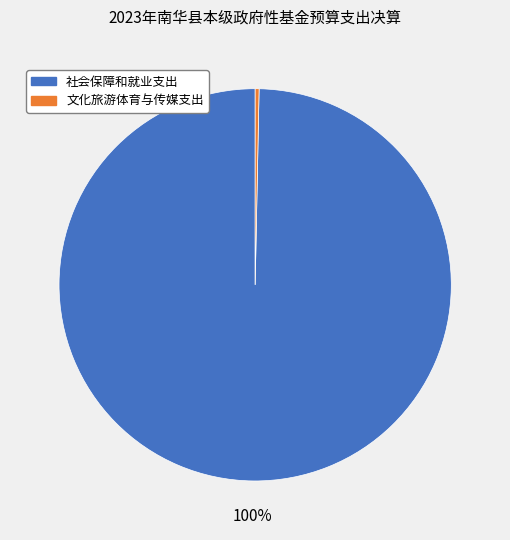

Is there a majority slice in this chart?

Yes